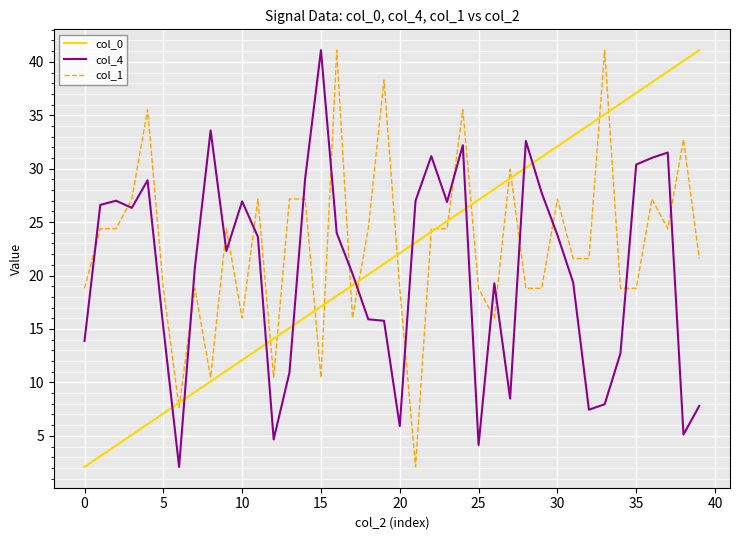

True or false: col_1 and col_4 intersect in this chart.

True